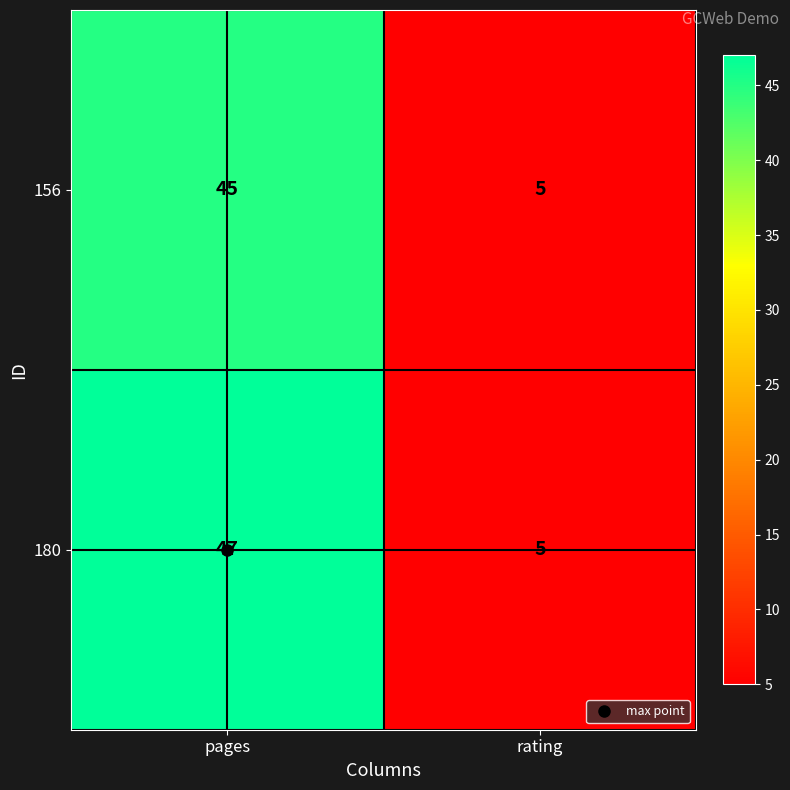

Which series has the largest total across all categories?

180